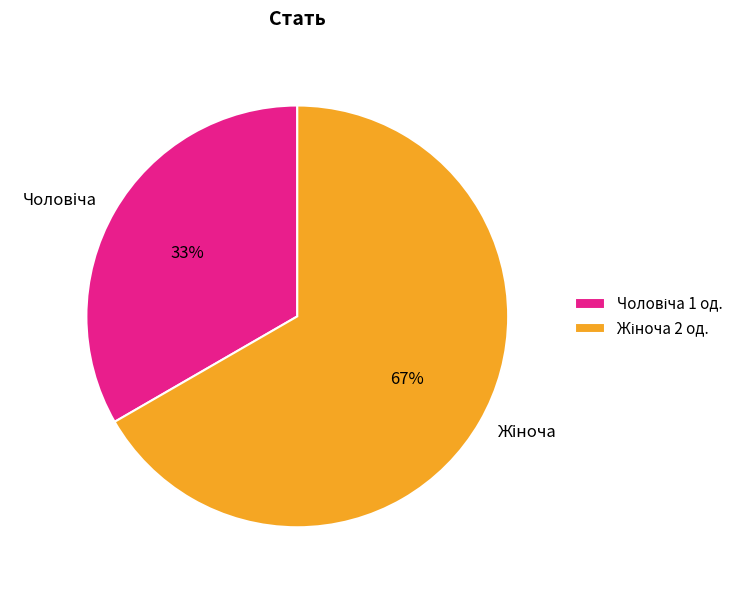

Is there any slice that represents more than half of the pie?

Yes